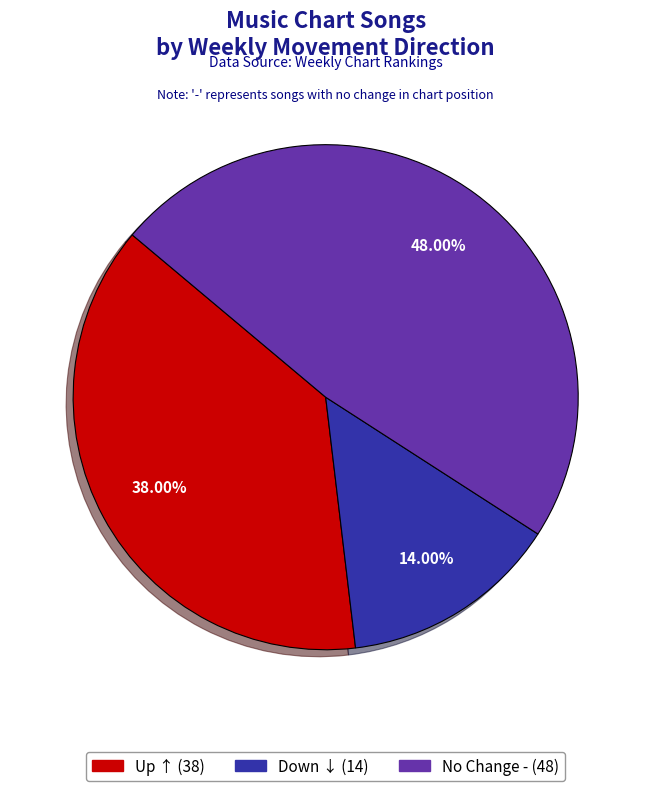

Is there a majority slice in this chart?

No